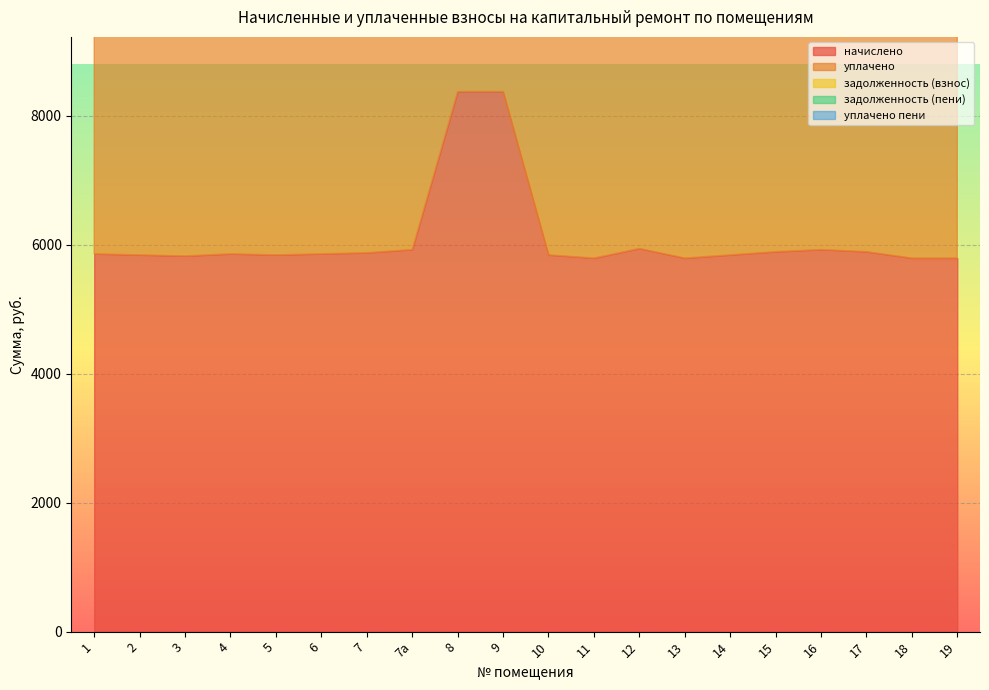

How many interior local peaks does the задолженность (пени) series have?

4